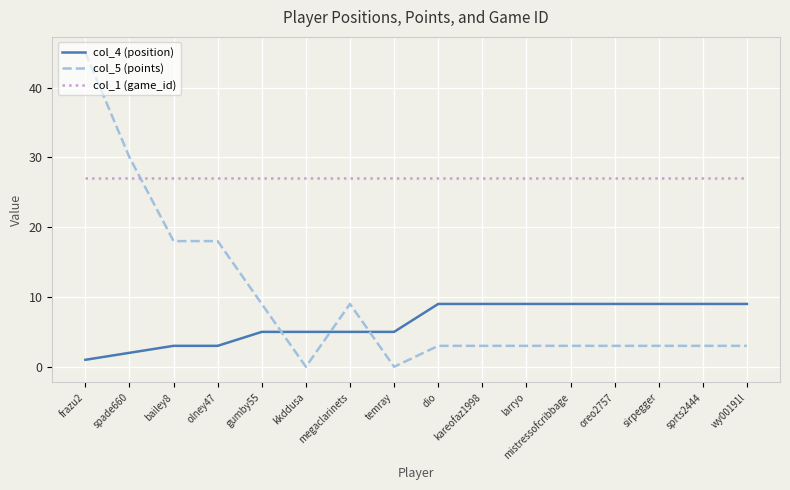

What position from the left is spade660?

2